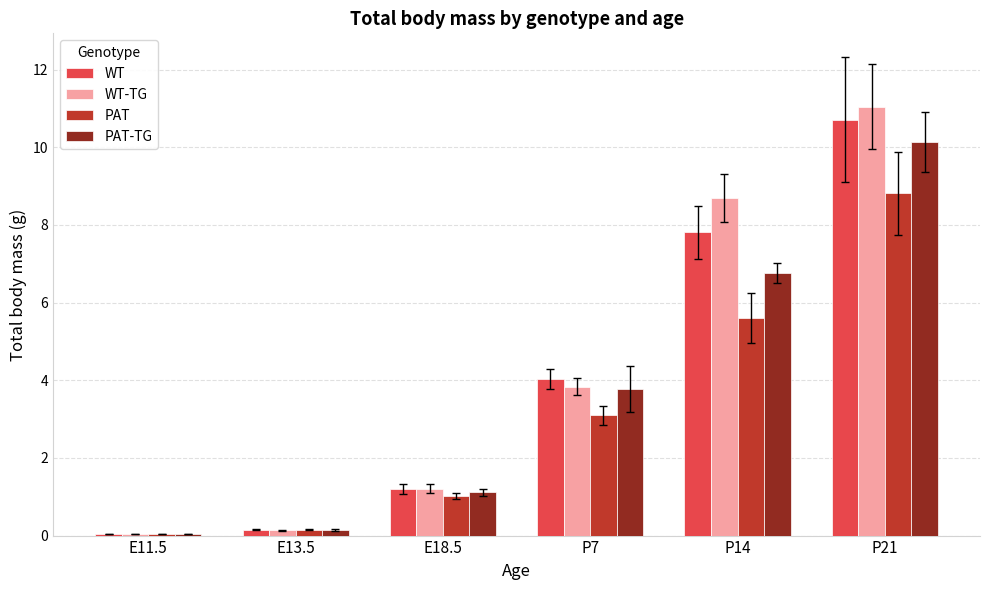

What is the sum of all WT values?

24.0